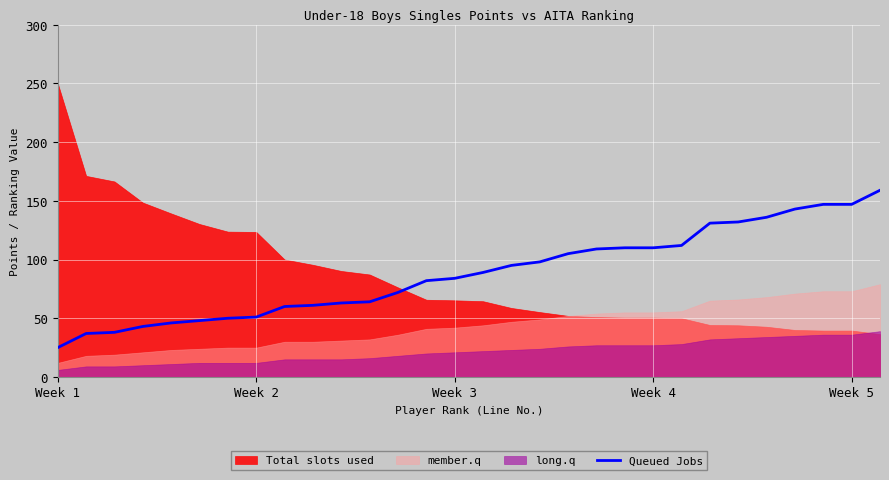

Which category has the lowest value in the Queued Jobs series?

Week 1